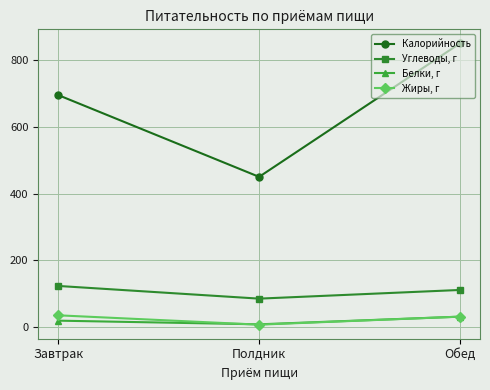

Which series has the largest range (max minus min)?

Калорийность